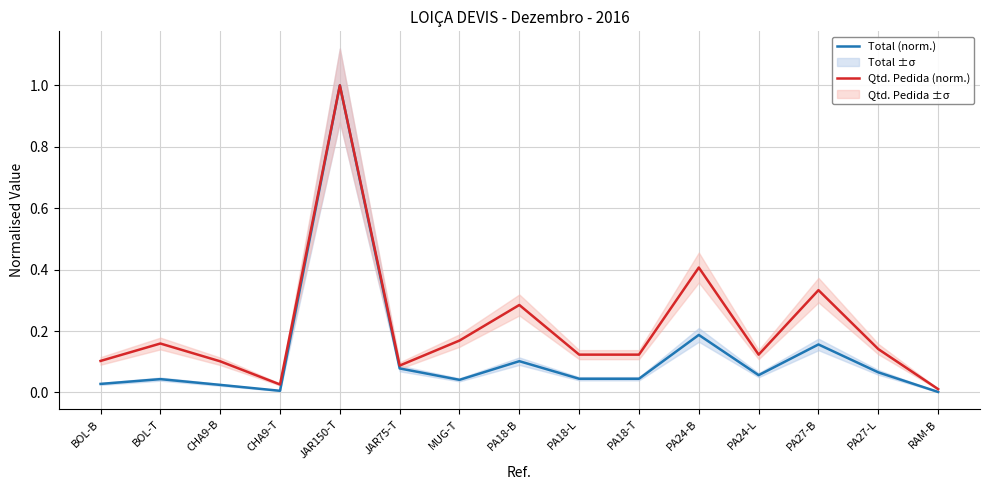

At which label is Total (norm.) closest to 0?

RAM-B